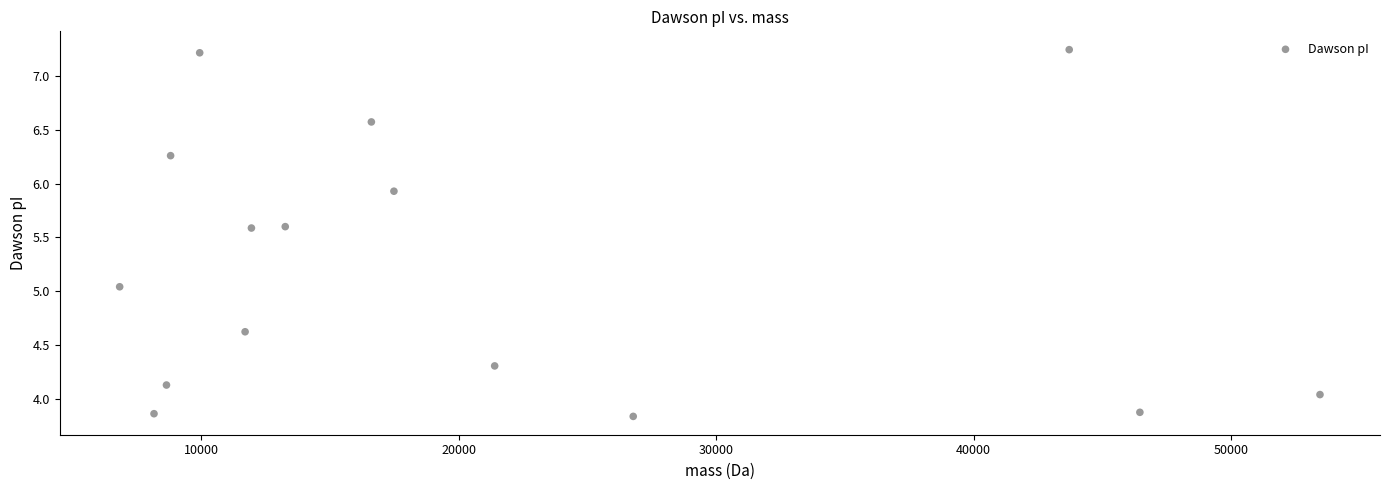

What is the range of Y values (max minus min)?

3.4